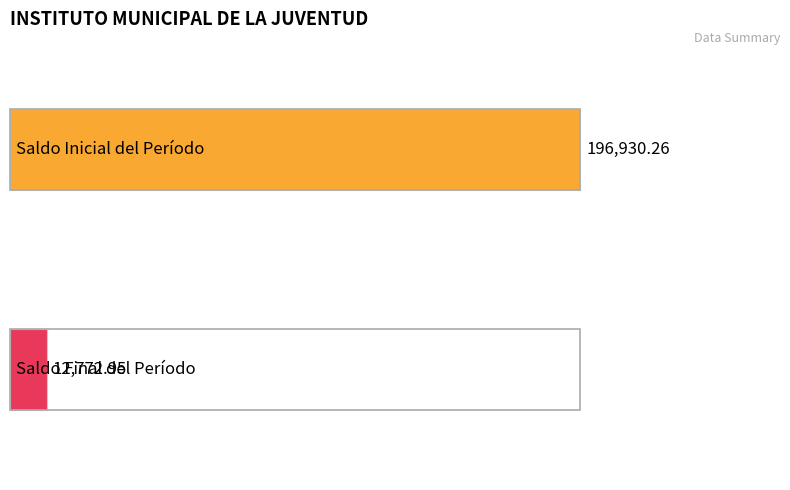

At how many categories does at least one series exceed 103654?

1